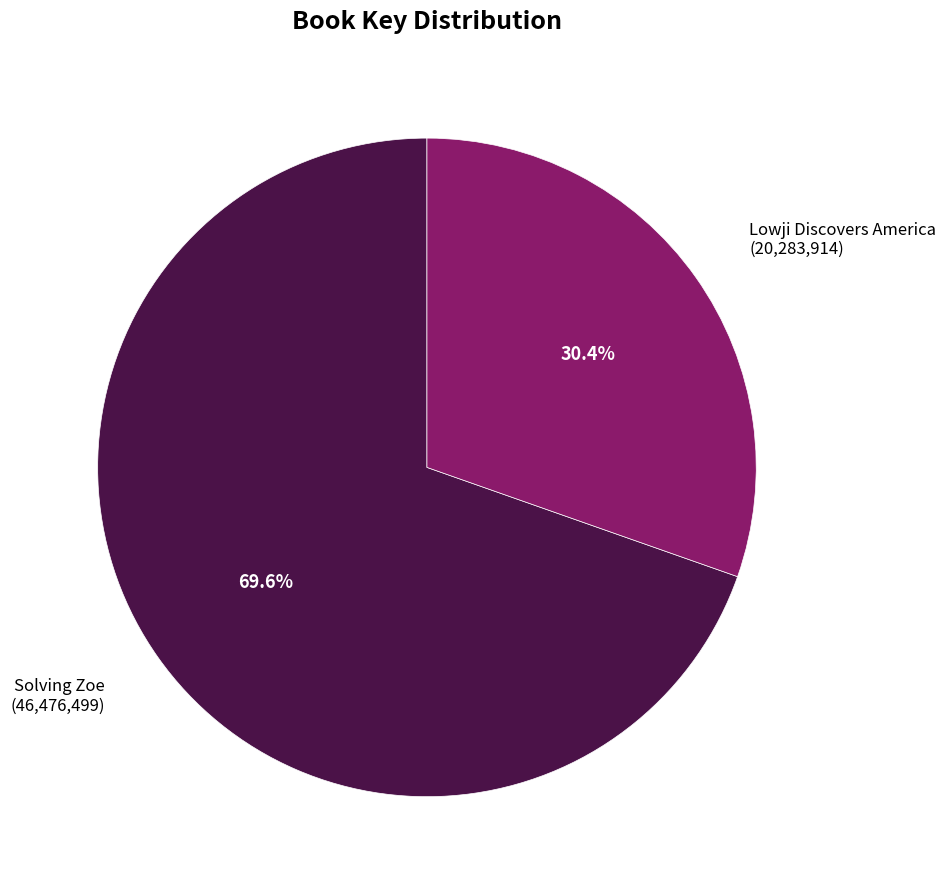

Does any single category account for the majority?

Yes